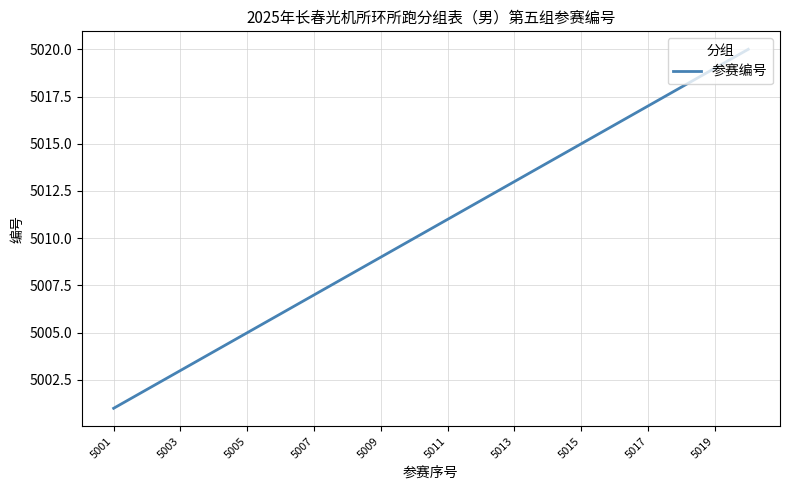

True or false: the data has more than 0 interior local peaks.

False